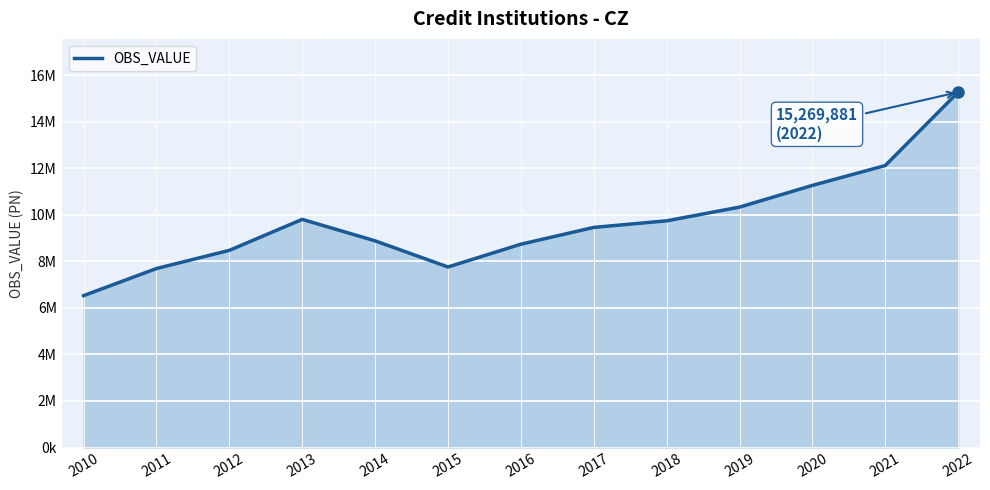

What is the ratio of the value at 2016 to the value at 2018?

0.9